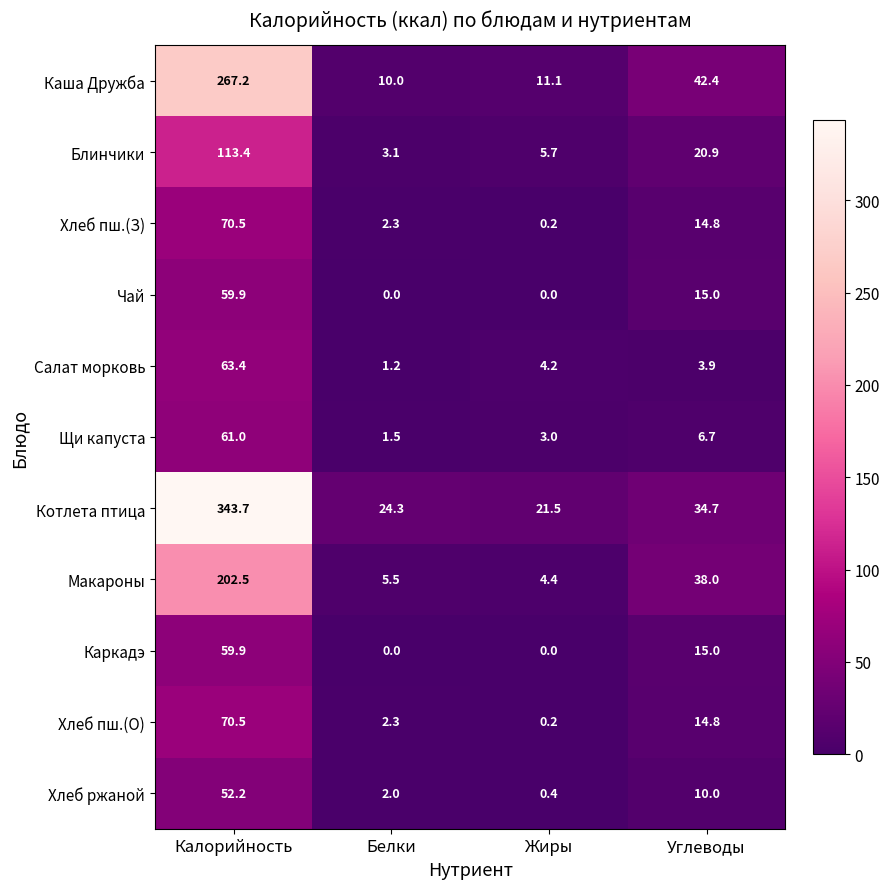

What is the sum of all Каркадэ values?

74.9